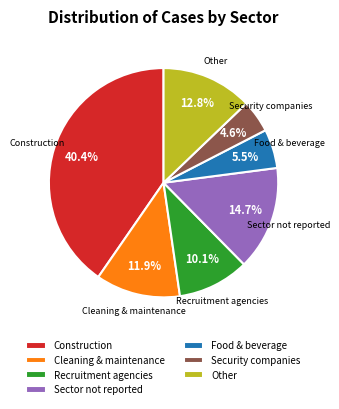

Which has a higher value, Security companies or Sector not reported?

Sector not reported